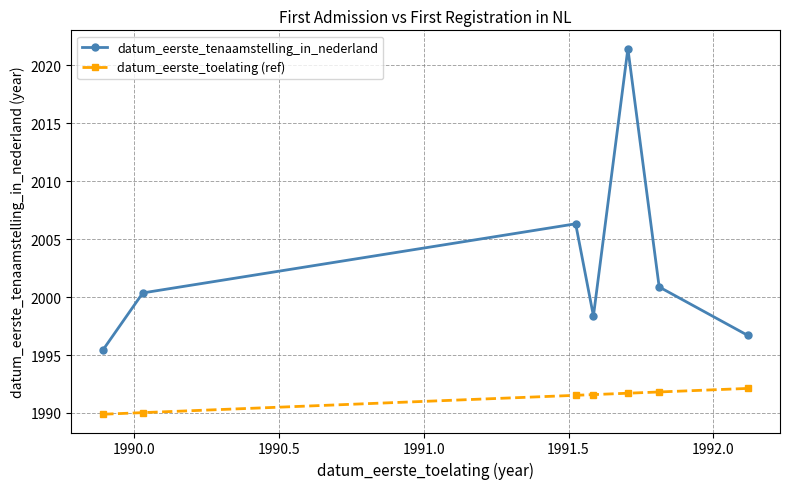

What is the value of the datum_eerste_toelating (ref) point at the 7th from the left?

1992.1